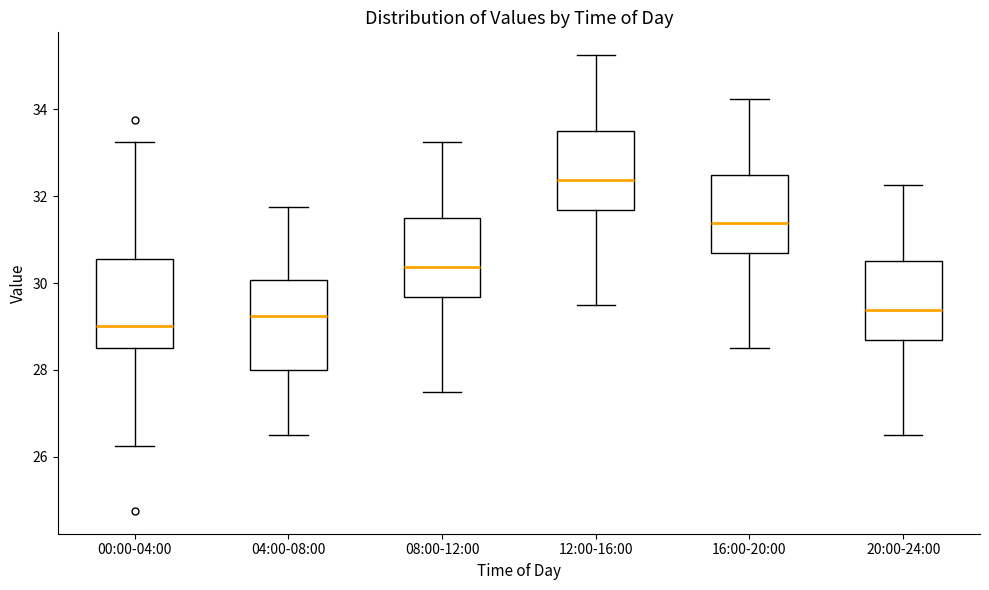

Where does the upper whisker of the box for 20:00-24:00 end on the y-axis? The values are not printed on the chart, so give them approximately, as read against the axis.

32.2